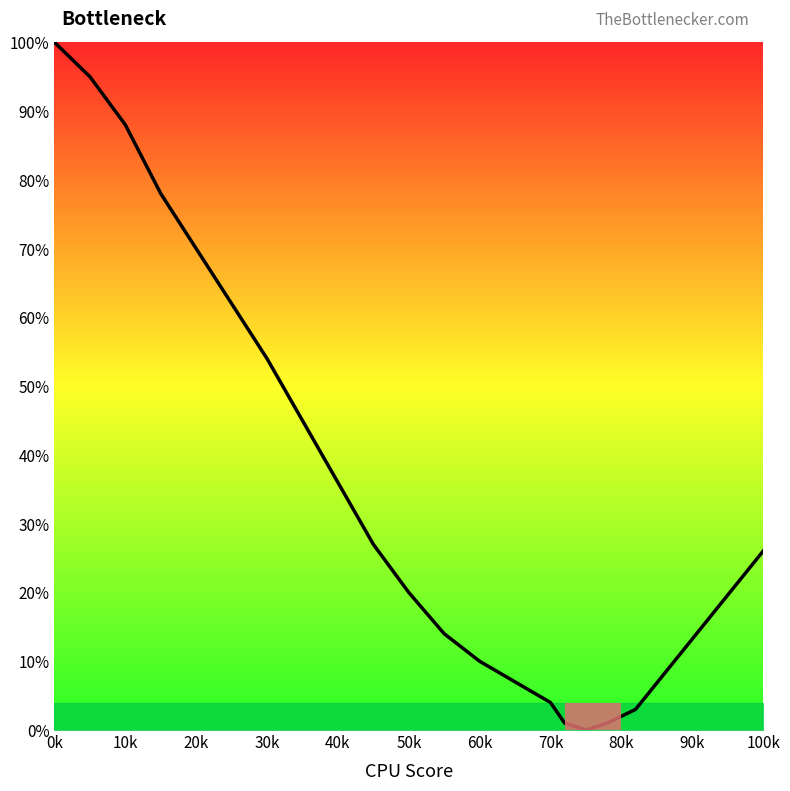

Which category has the highest value across all series?

0k